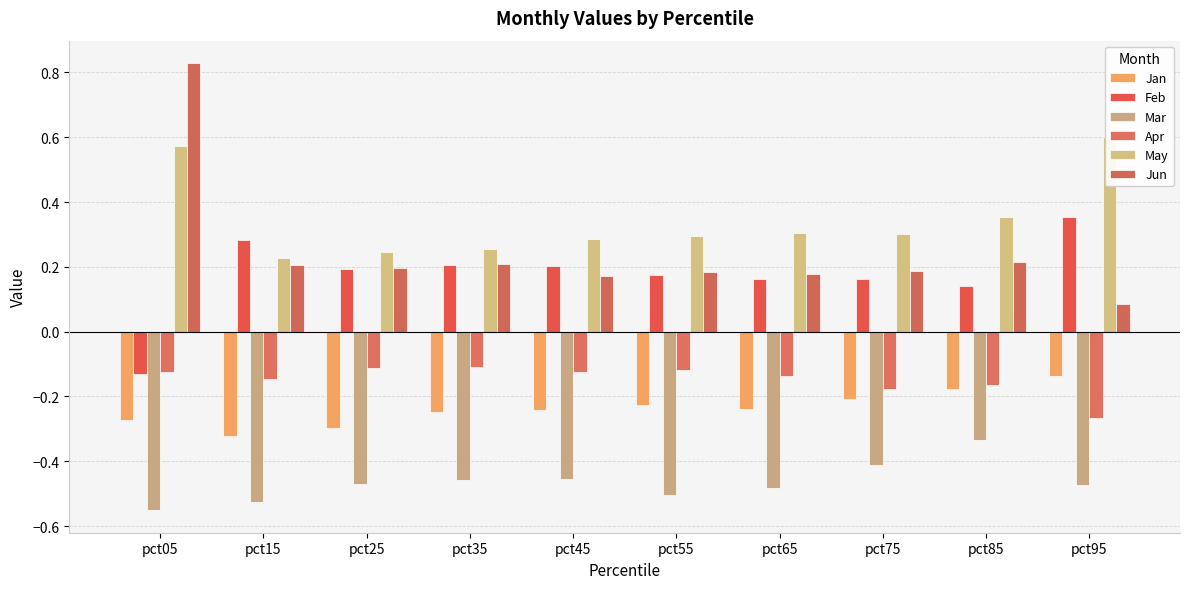

Between pct65 and pct85, which series saw the biggest shift?

Mar